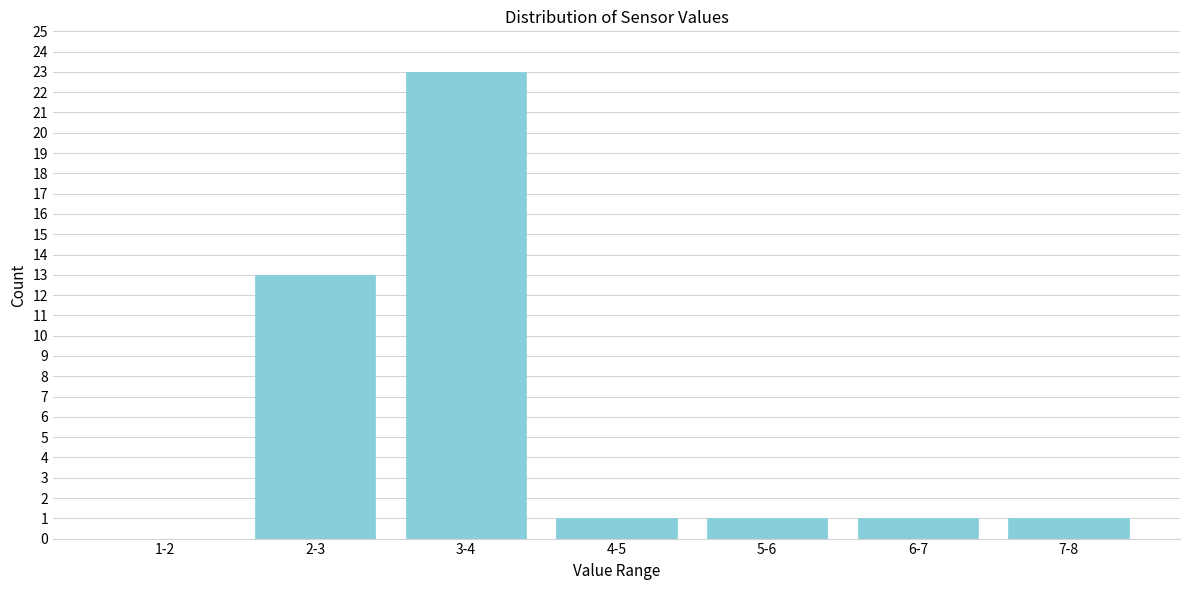

Reading left to right, transcribe all the data shown in this chart.

1-2=0	2-3=13	3-4=23	4-5=1	5-6=1	6-7=1	7-8=1